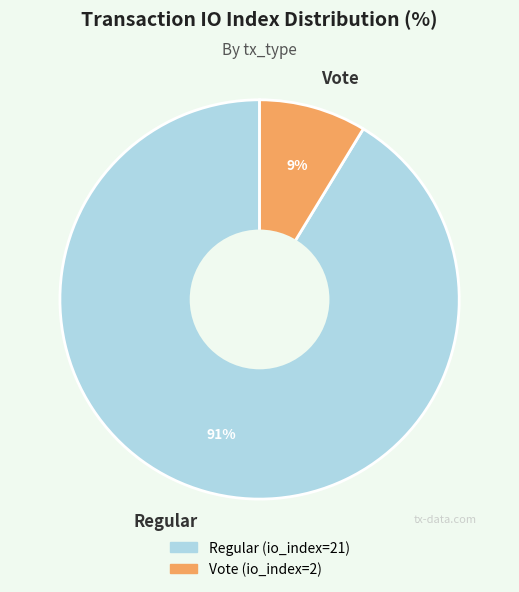

To the nearest percent, what is the combined percentage of Regular and Vote?

100%